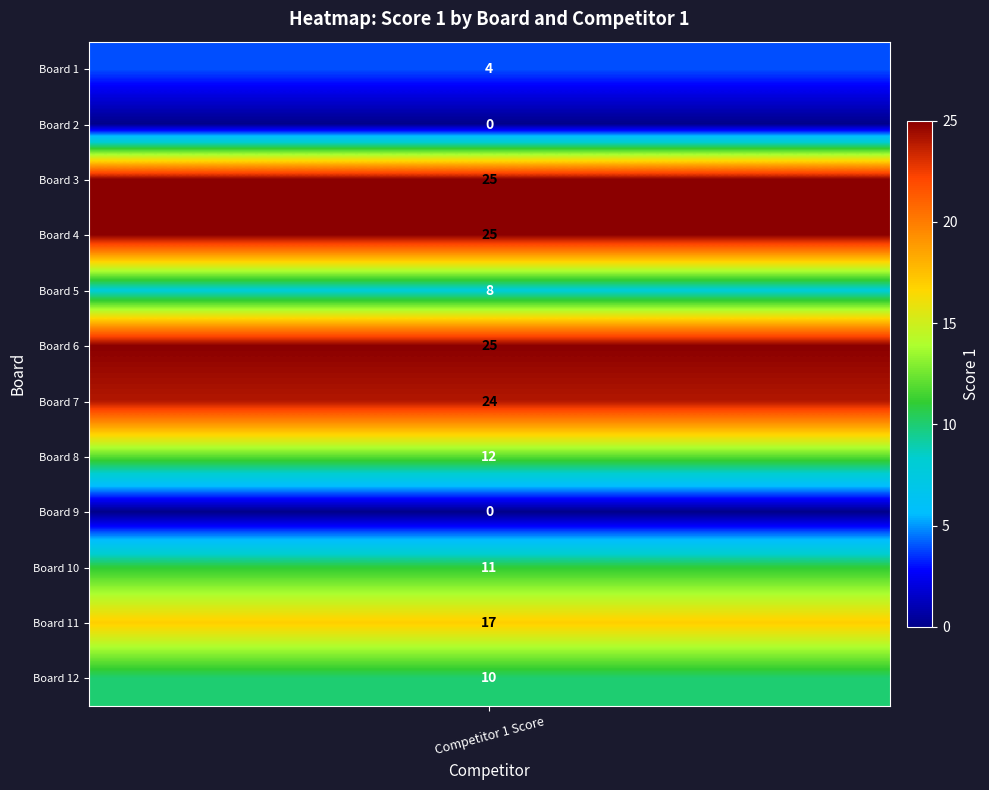

What is the difference between the maximum and minimum values?

25